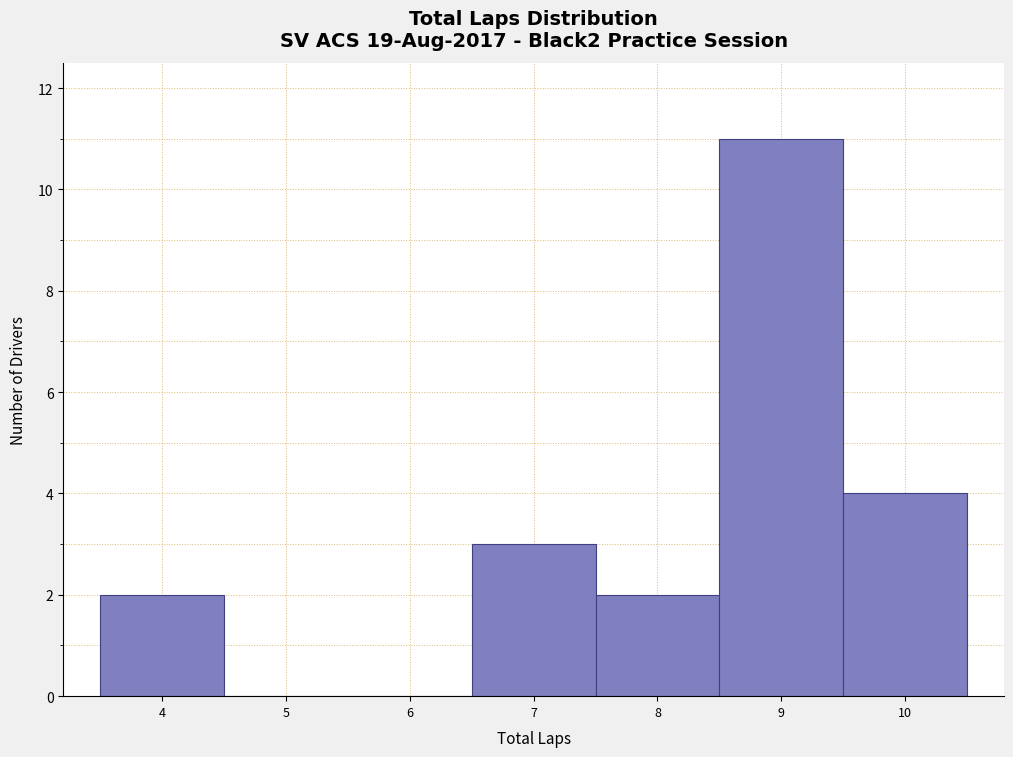

Reading left to right, list every bar in this chart as the range it spans on the x-axis followed by its height. The values are not printed on the chart, so give them approximately, as read against the axis.

3.5 to 4.5: 2
4.5 to 5.5: 0
5.5 to 6.5: 0
6.5 to 7.5: 3
7.5 to 8.5: 2
8.5 to 9.5: 11
9.5 to 10.5: 4